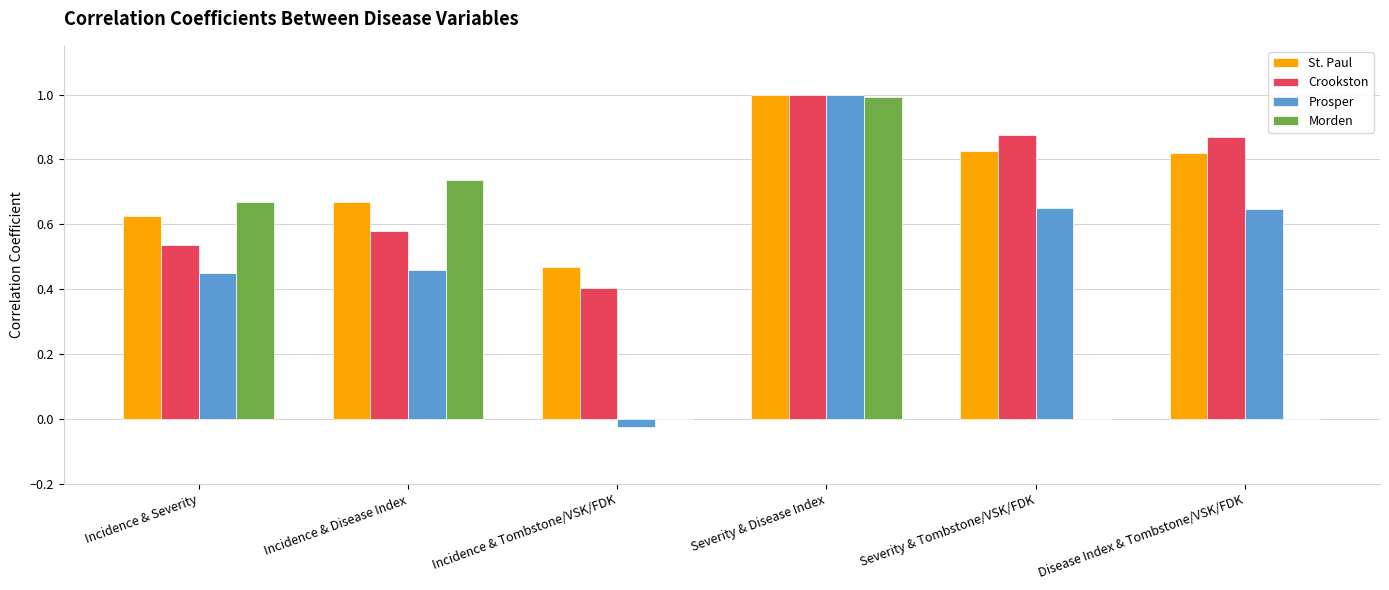

How many groups of bars are there?

6